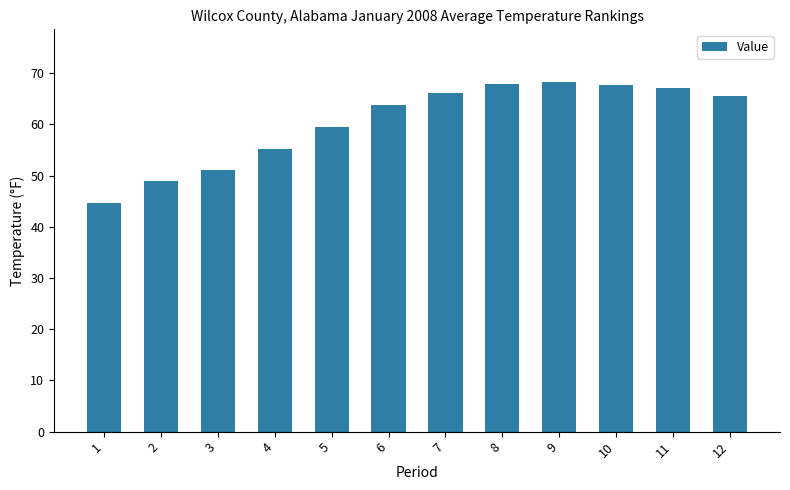

What is the value of the 12th bar from the left?

65.5